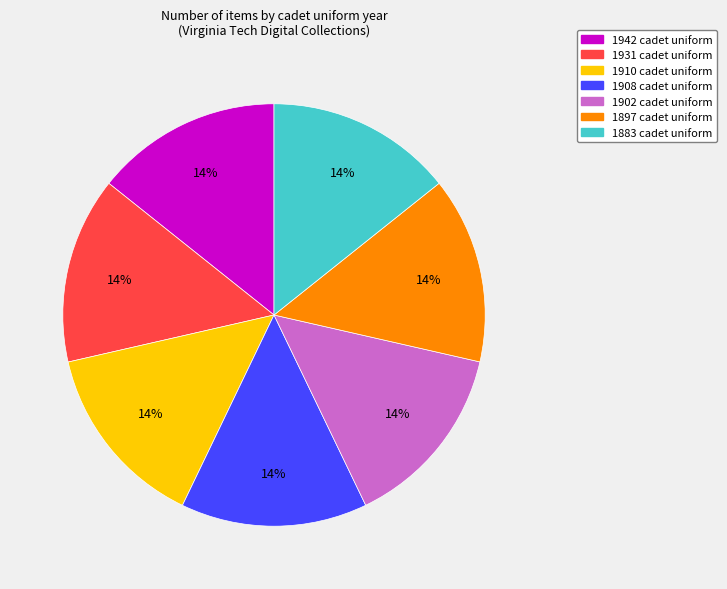

How many segments does this pie chart have?

7